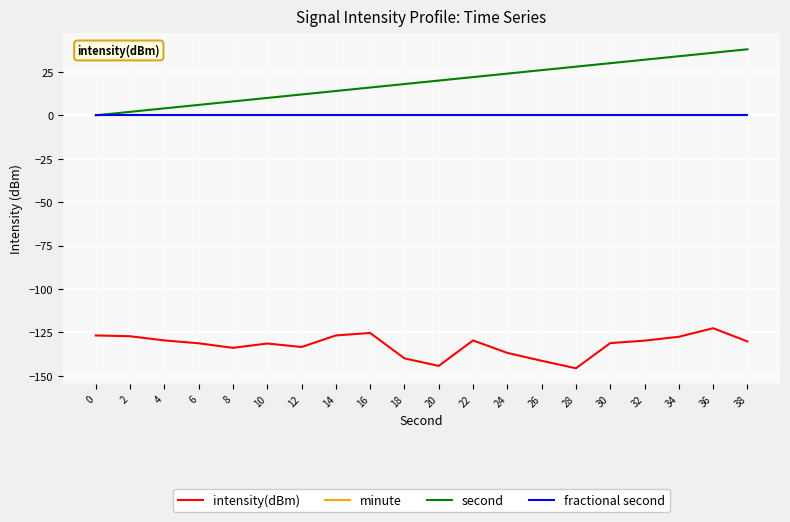

Does the chart have visible grid lines?

Yes